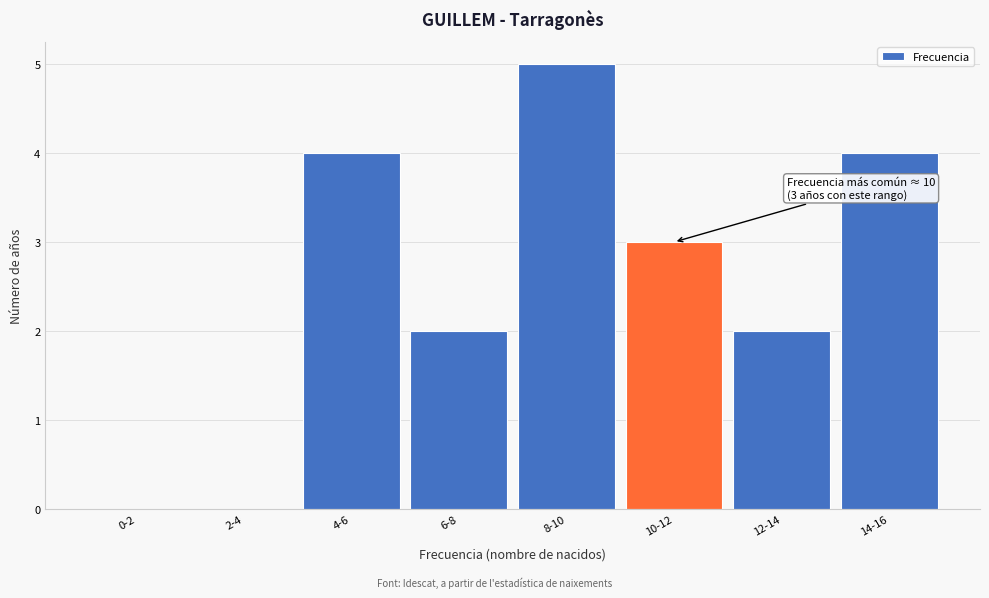

Reading left to right, what are all the values shown in this chart?

0-2=0	2-4=0	4-6=4	6-8=2	8-10=5	10-12=3	12-14=2	14-16=4